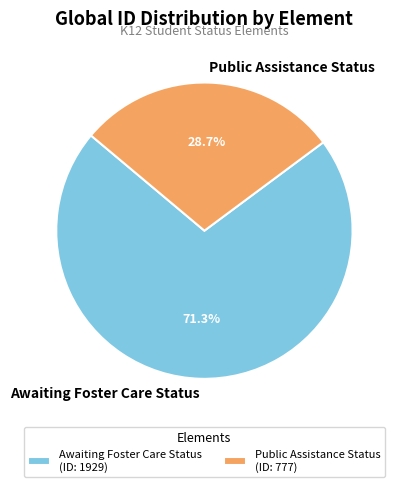

Which slice is the largest?

Awaiting Foster Care Status